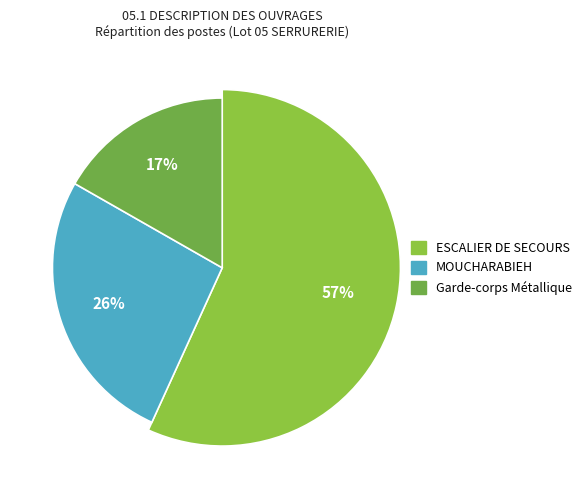

Rank the categories by value from lowest to highest.

Garde-corps Métallique, MOUCHARABIEH, ESCALIER DE SECOURS